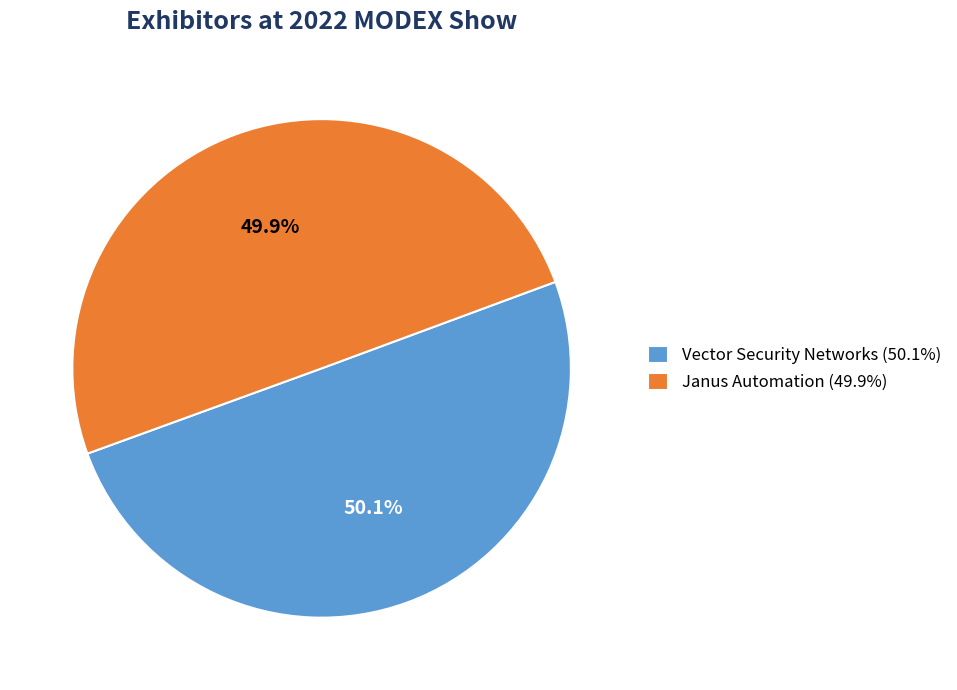

True or false: Janus Automation accounts for 61% of the total.

False